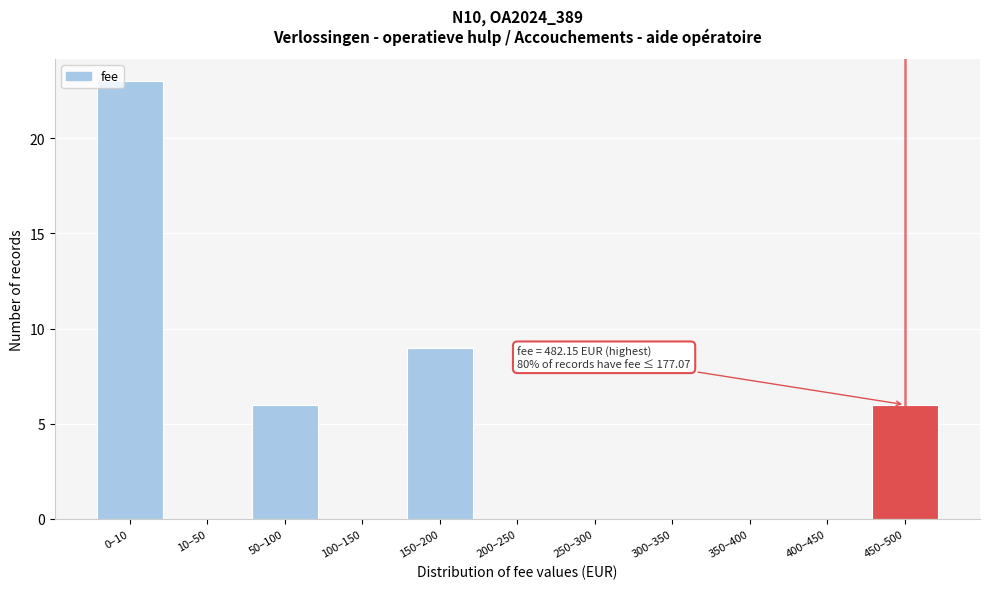

Reading left to right, transcribe all the data shown in this chart.

0–10=23	10–50=0	50–100=6	100–150=0	150–200=9	200–250=0	250–300=0	300–350=0	350–400=0	400–450=0	450–500=6